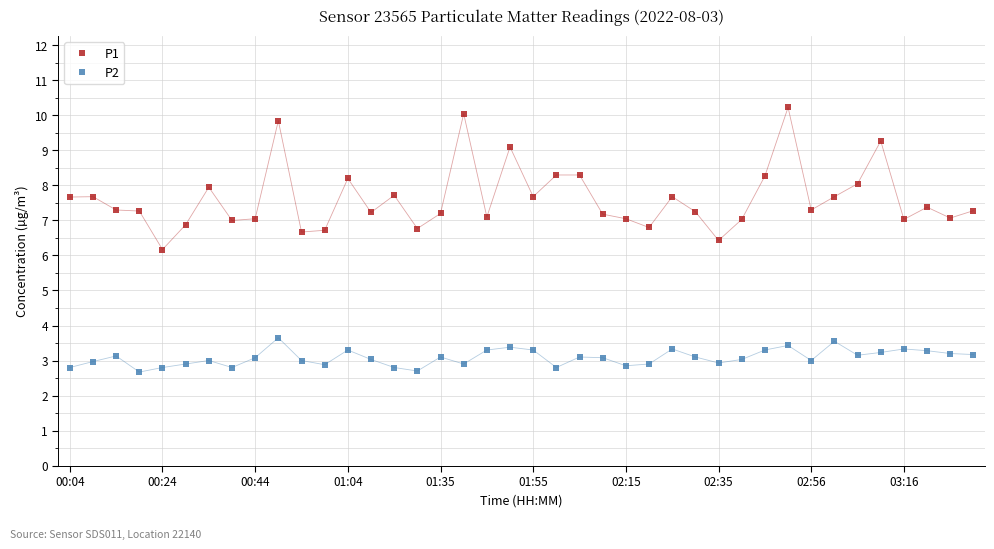

Count the number of categories in the chart.

40